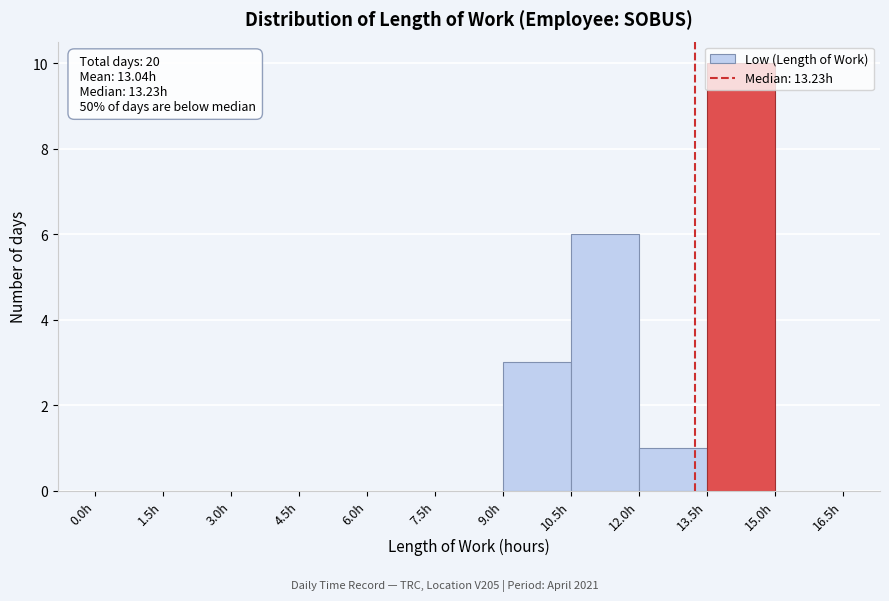

Over which range of the x-axis is the bar tallest?

13.5 to 15.0